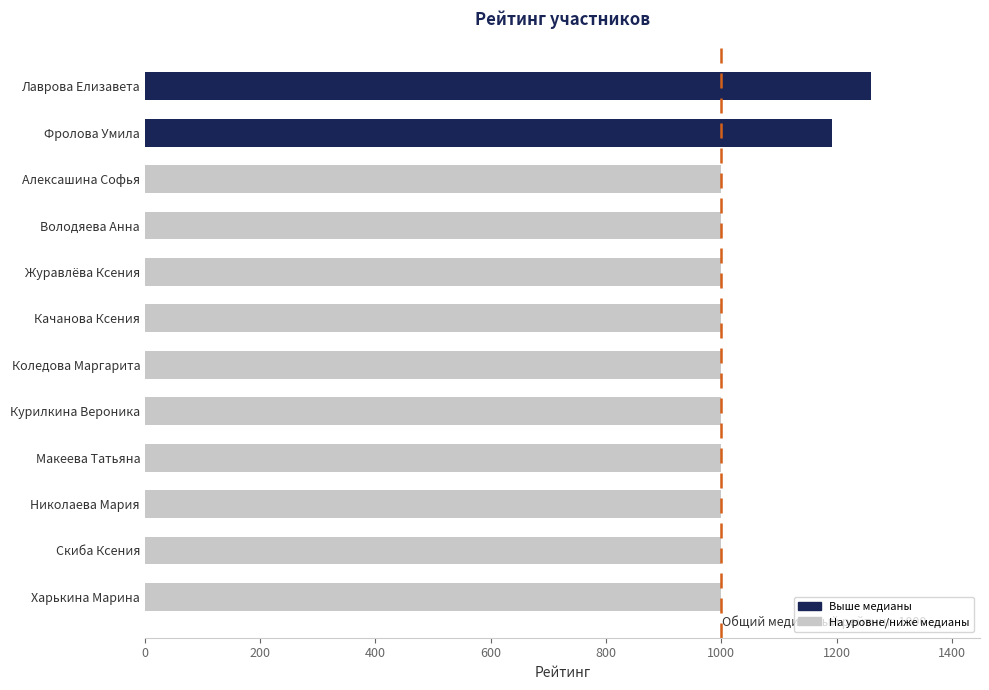

At which label is the value closest to 1130?

Фролова Умила